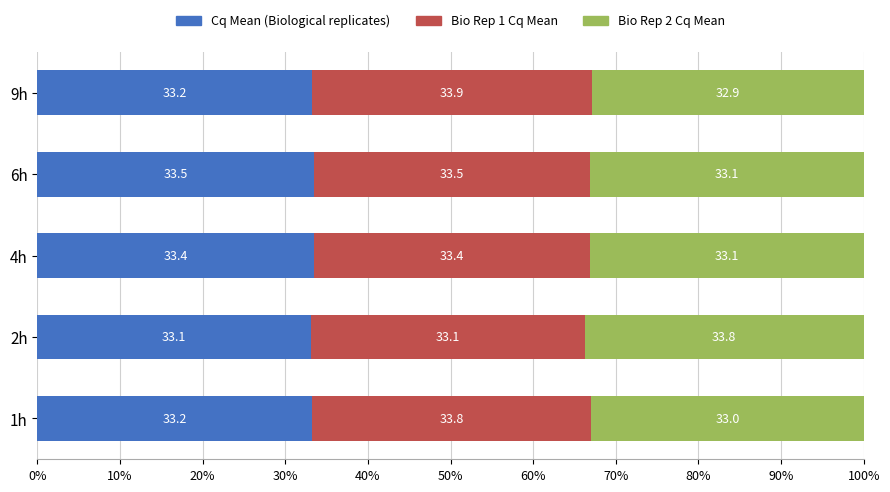

Read the Cq Mean (Biological replicates) value at 4h.

33.4